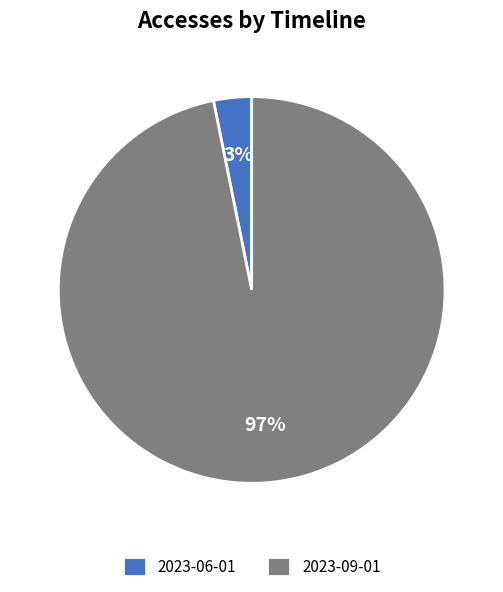

Do 2023-06-01 and 2023-09-01 together represent more than half of the pie?

Yes